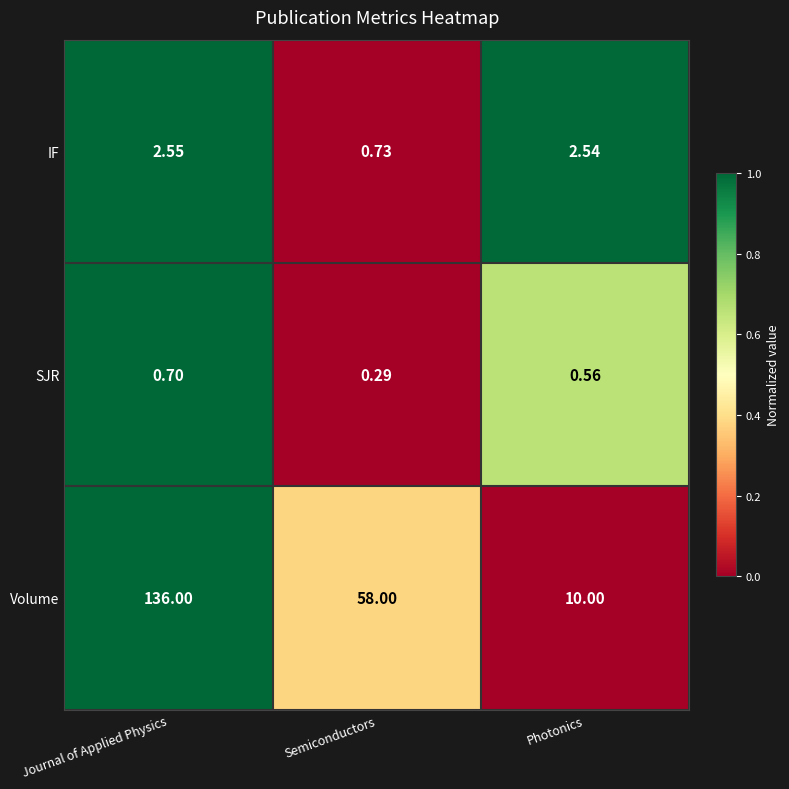

Where is IF nearest to the value 1?

Semiconductors